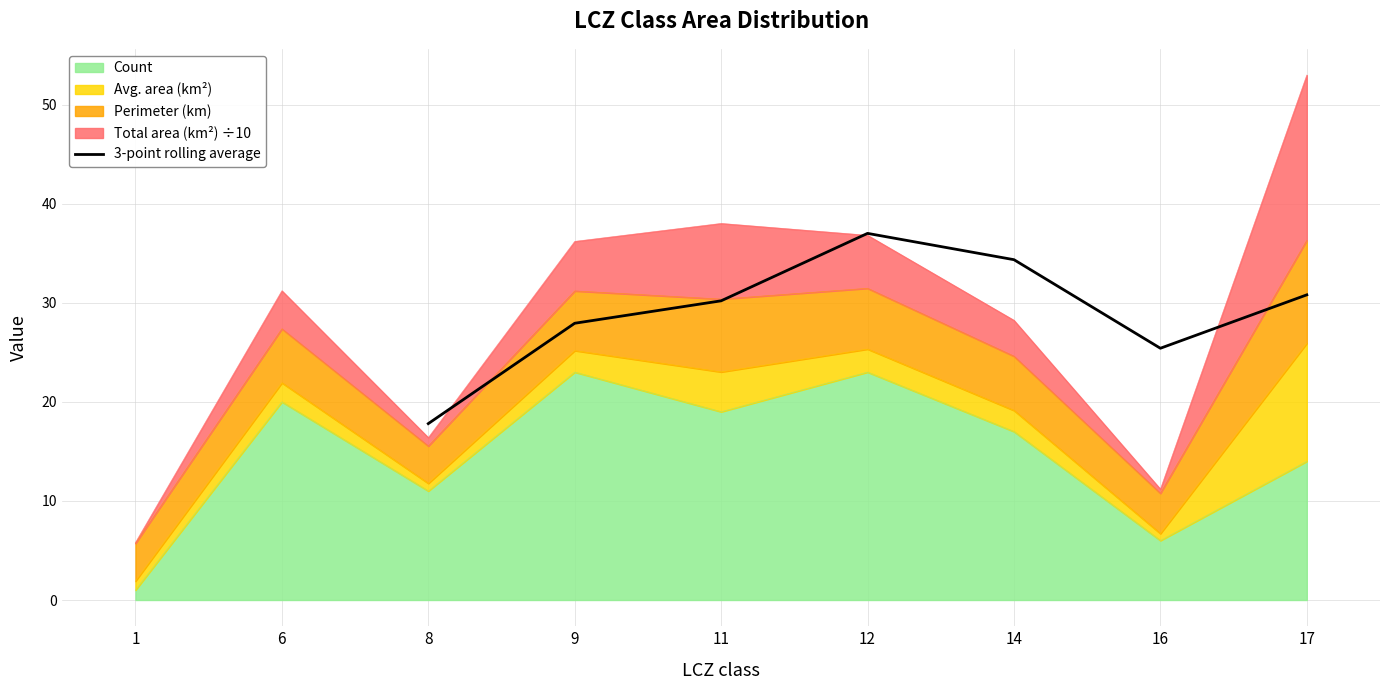

Is it true that 3-point rolling average equals 17.5 at 11?

False